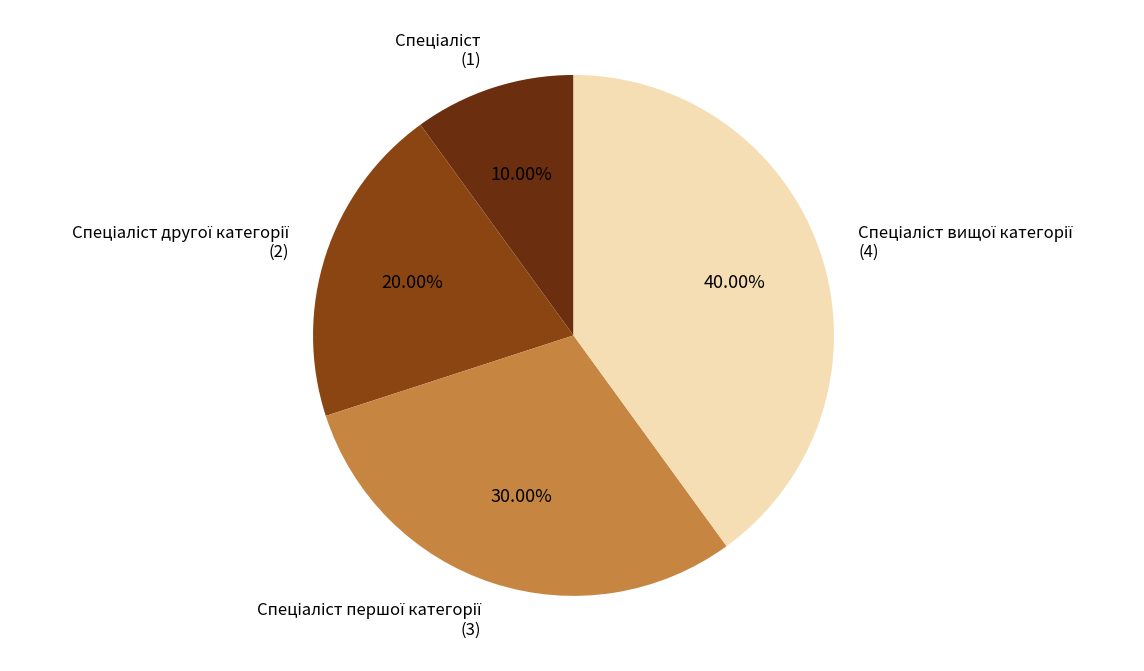

Does any single category account for the majority?

No